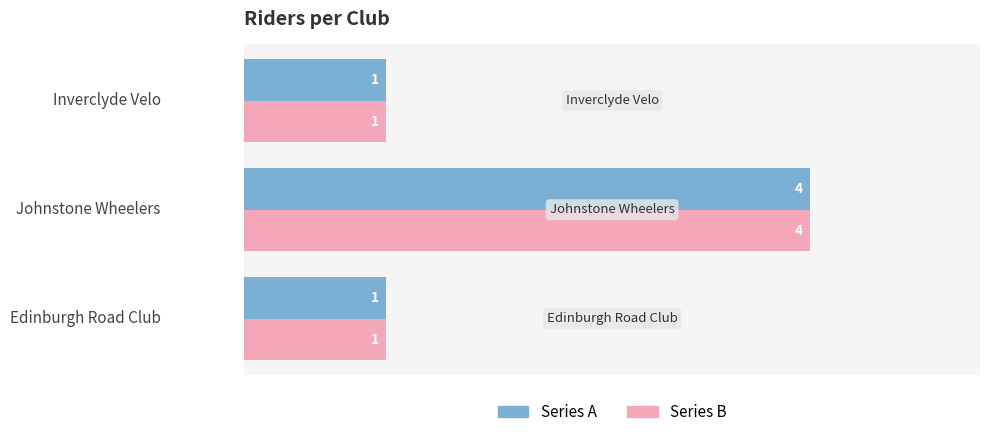

Which label corresponds to the largest value in the chart?

Johnstone Wheelers